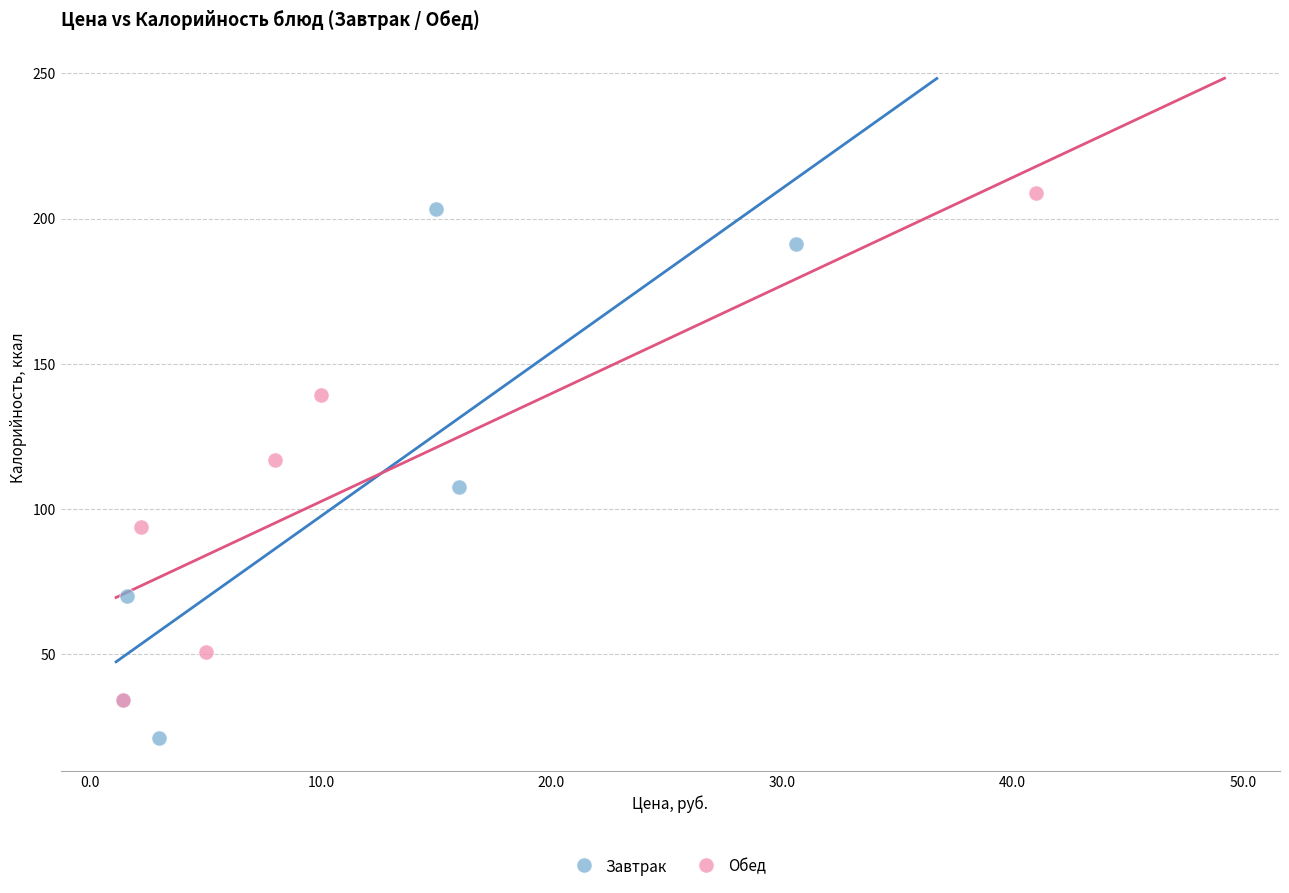

Which series reaches the minimum Y coordinate?

Завтрак